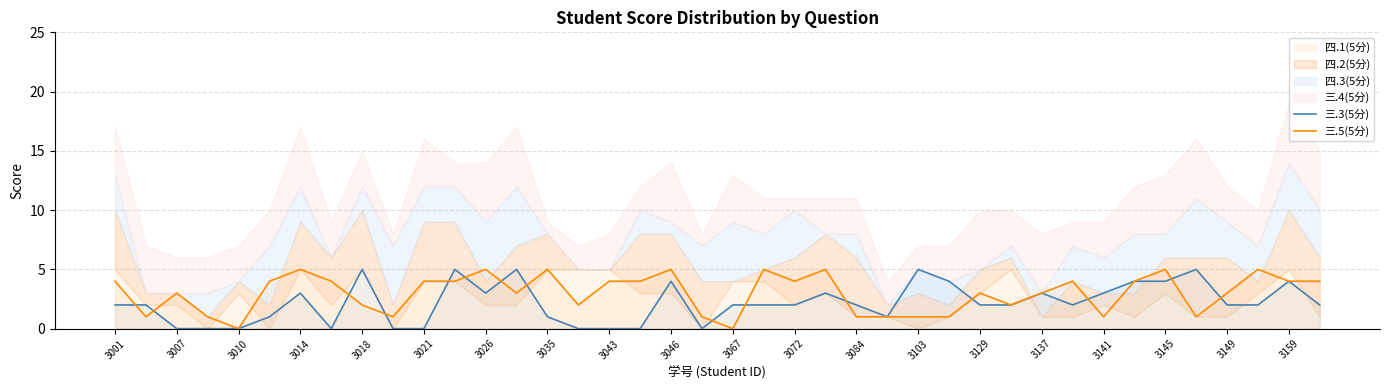

True or false: 三.5(5分) has a value of 4 at 3159.

True